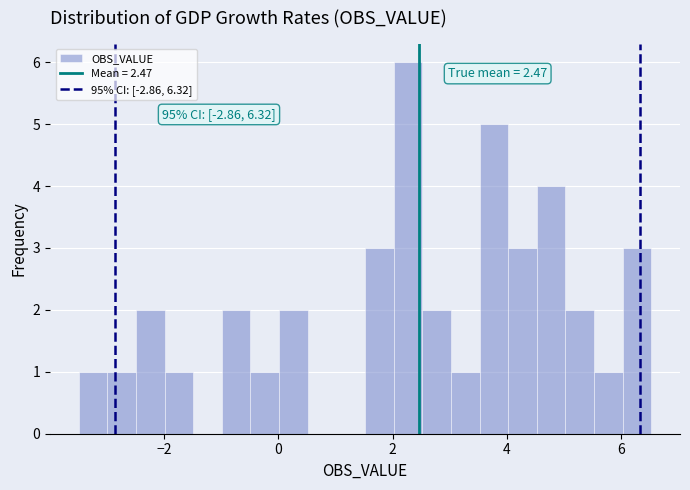

Read against the x-axis, roughly where is the centre of the tallest bar?

2.2